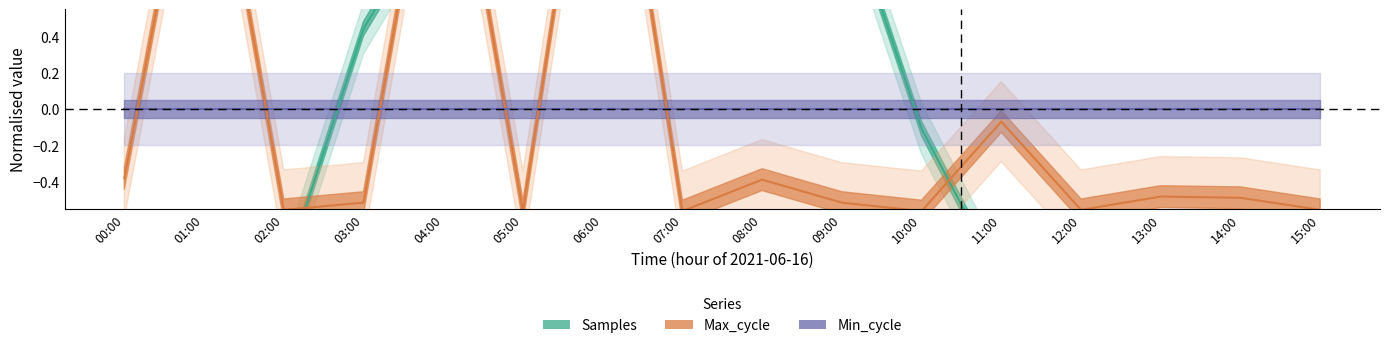

What is the value of the Samples point at the 16th from the left?

-1.0